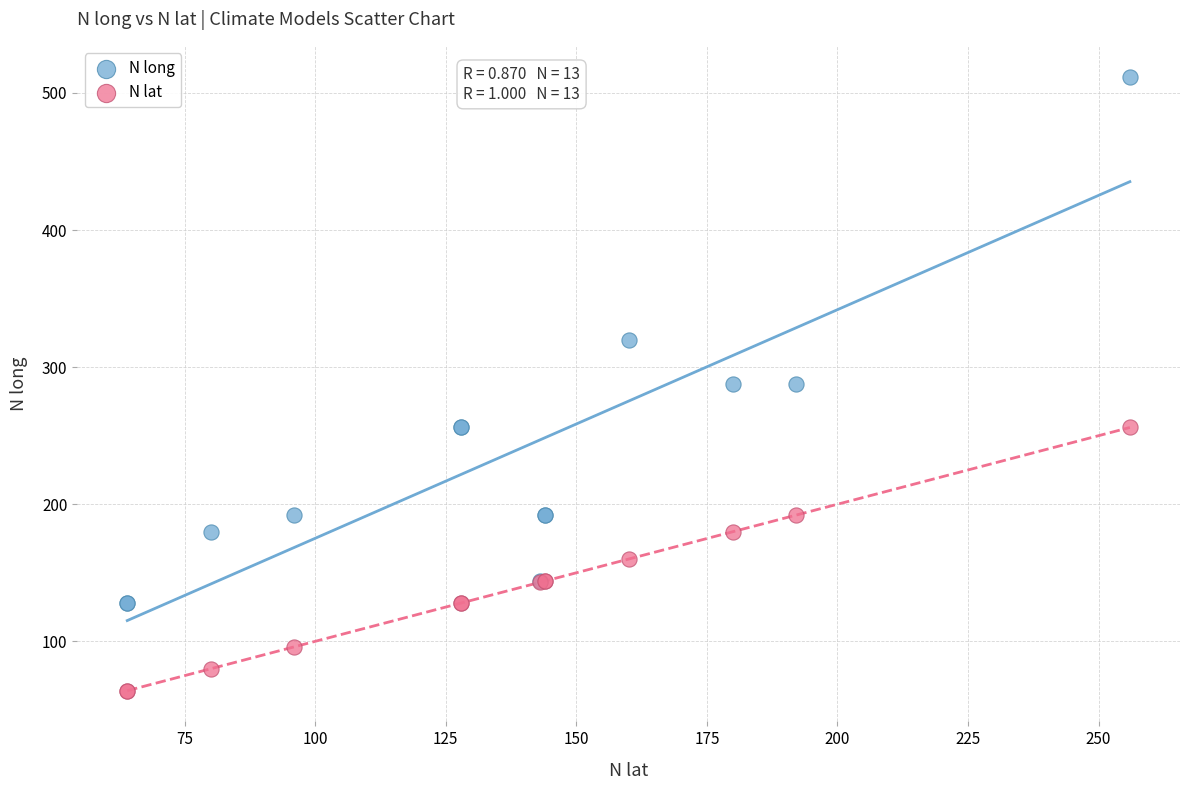

Which series contains the lowest Y value?

N lat